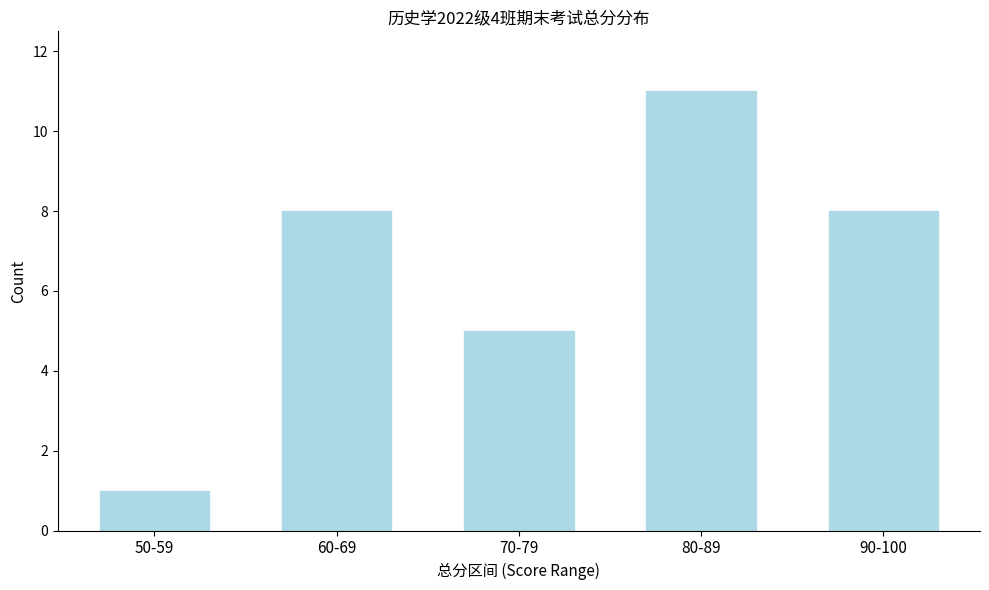

Reading right to left, list all the values displayed in this chart.

8	11	5	8	1